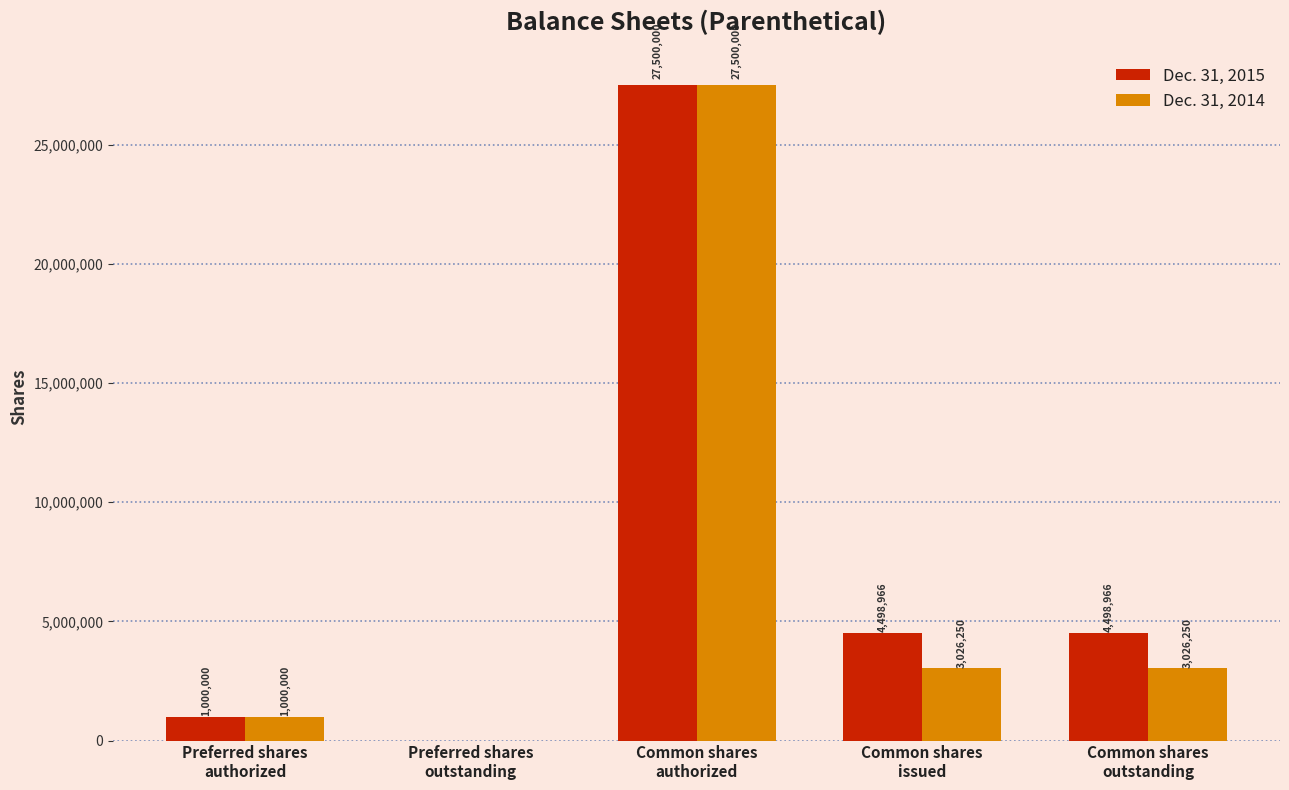

What is the sum of all Dec. 31, 2015 values?

37497932